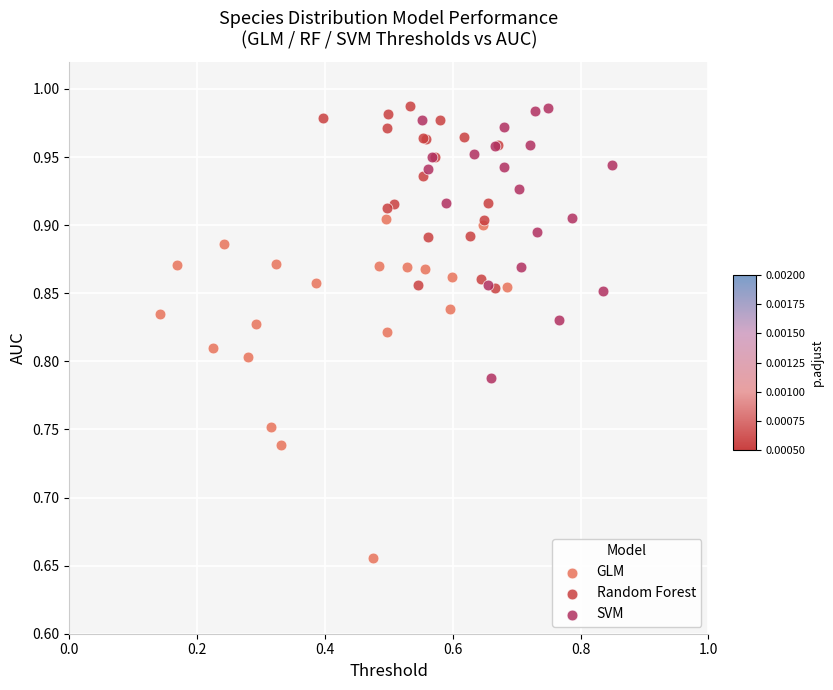

What are all the series names shown in the legend?

GLM, Random Forest, SVM